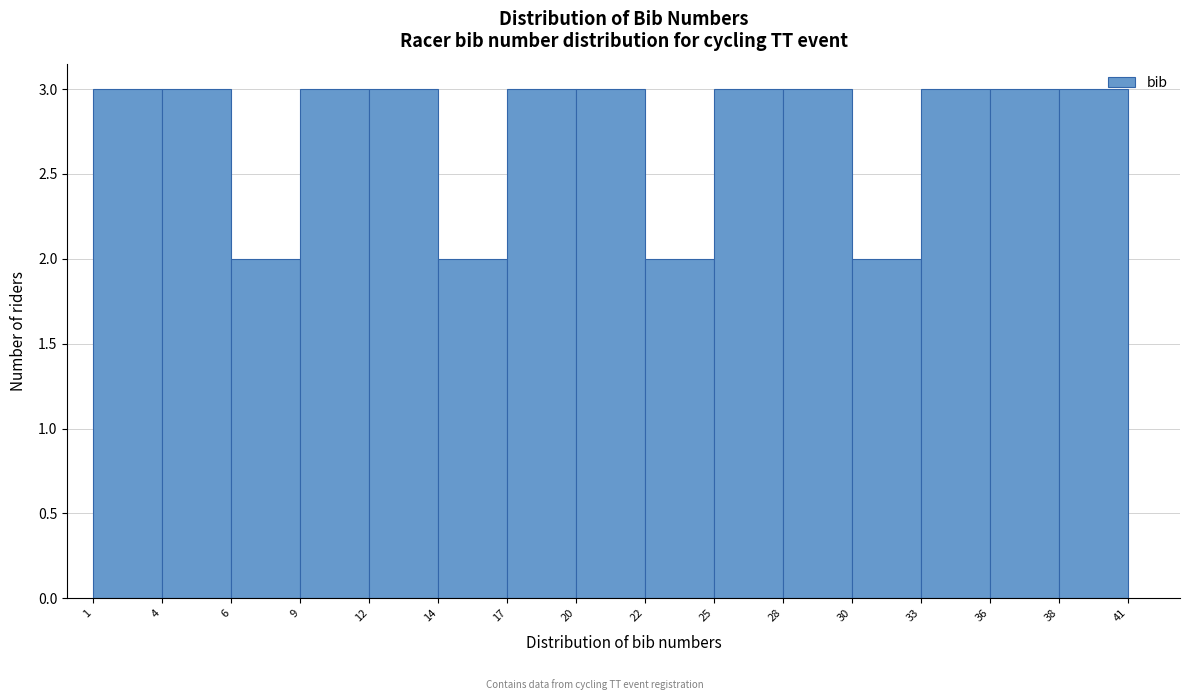

What is the height of the bar covering 36 to 38 on the x-axis? The values are not printed on the chart, so give them approximately, as read against the axis.

3